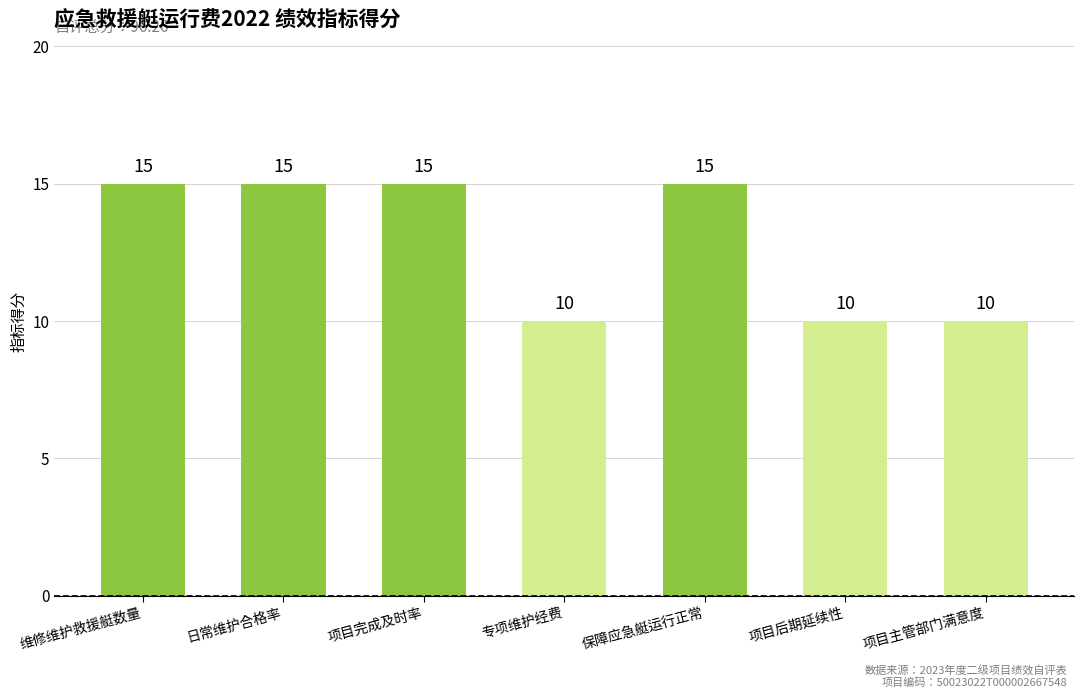

Reading left to right, transcribe all the data shown in this chart.

维修维护救援艇数量=15	日常维护合格率=15	项目完成及时率=15	专项维护经费=10	保障应急艇运行正常=15	项目后期延续性=10	项目主管部门满意度=10